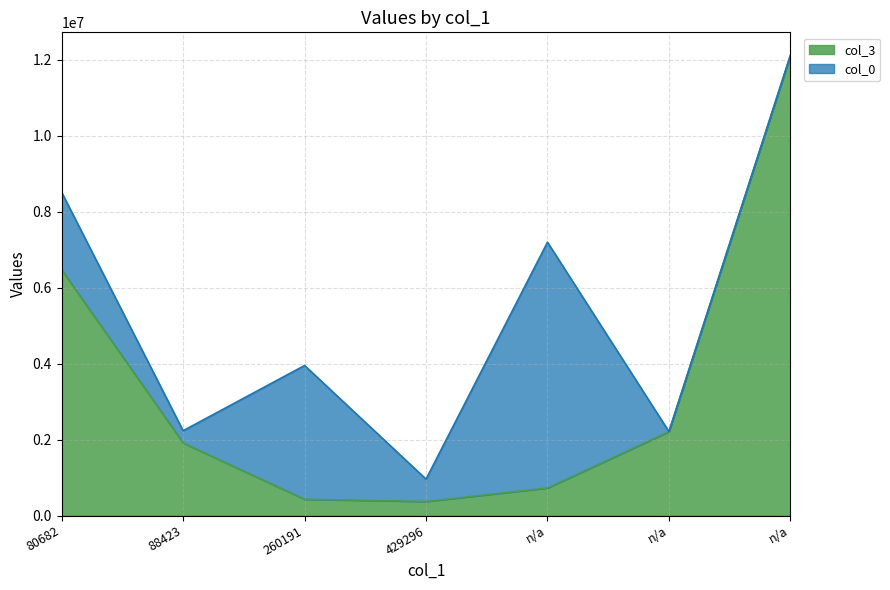

What is the sum of the values at 80682 and 429296?

6842389.2